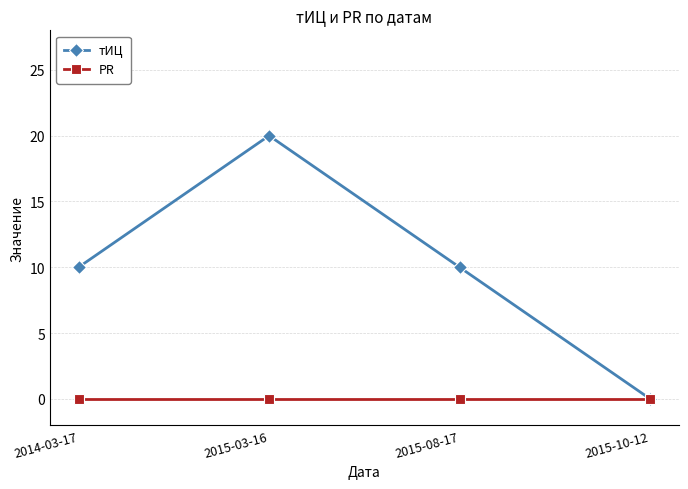

Reading left to right, what are all the values shown in this chart?

тИЦ: 10	20	10	0
PR: 0	0	0	0